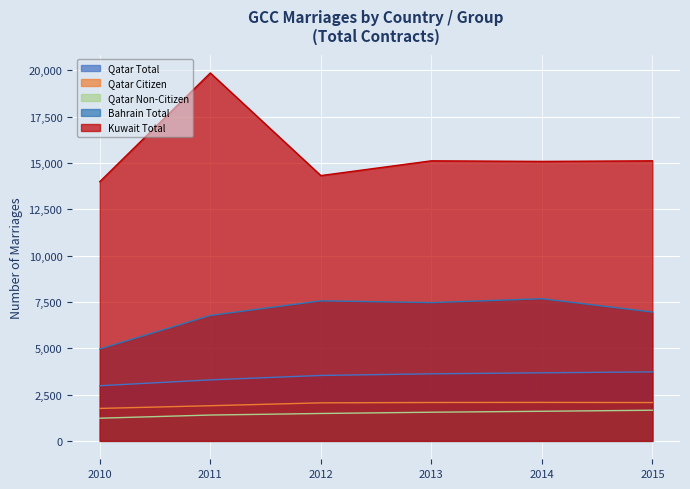

At which label is Bahrain Total closest to 6316?

2011